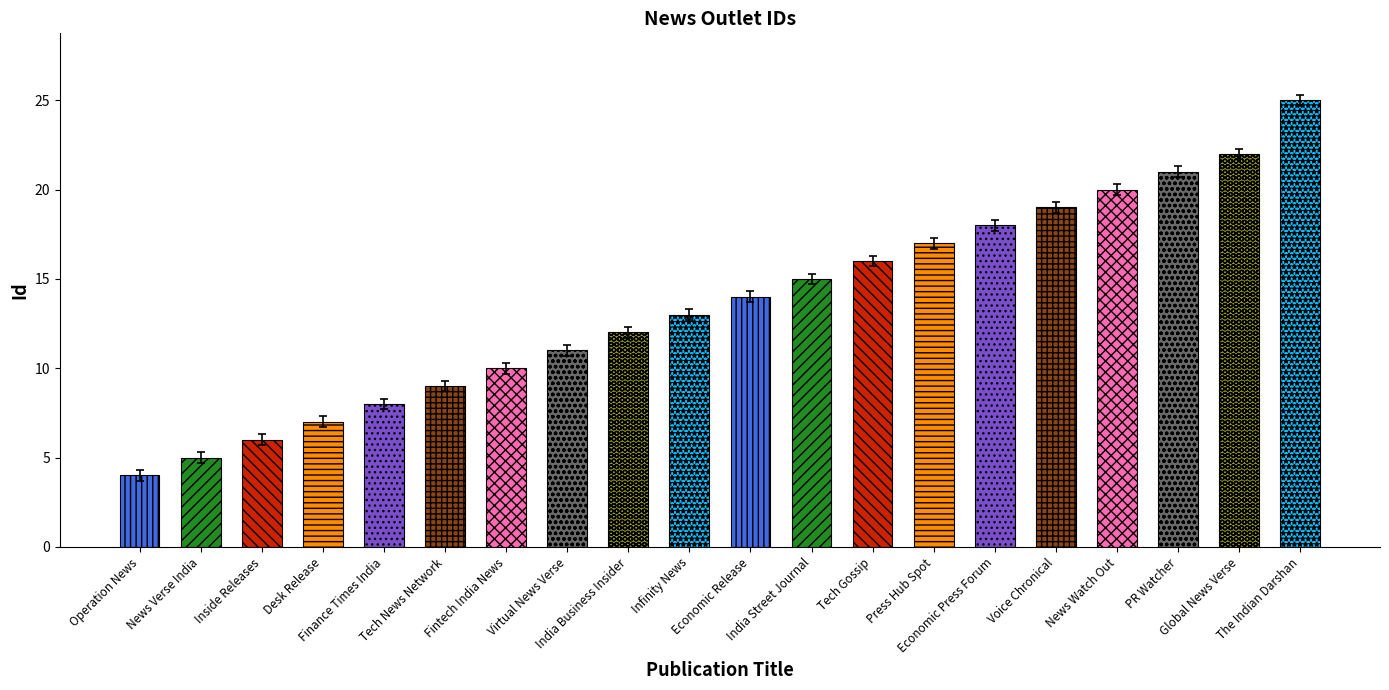

Which label corresponds to the largest value in the chart?

The Indian Darshan